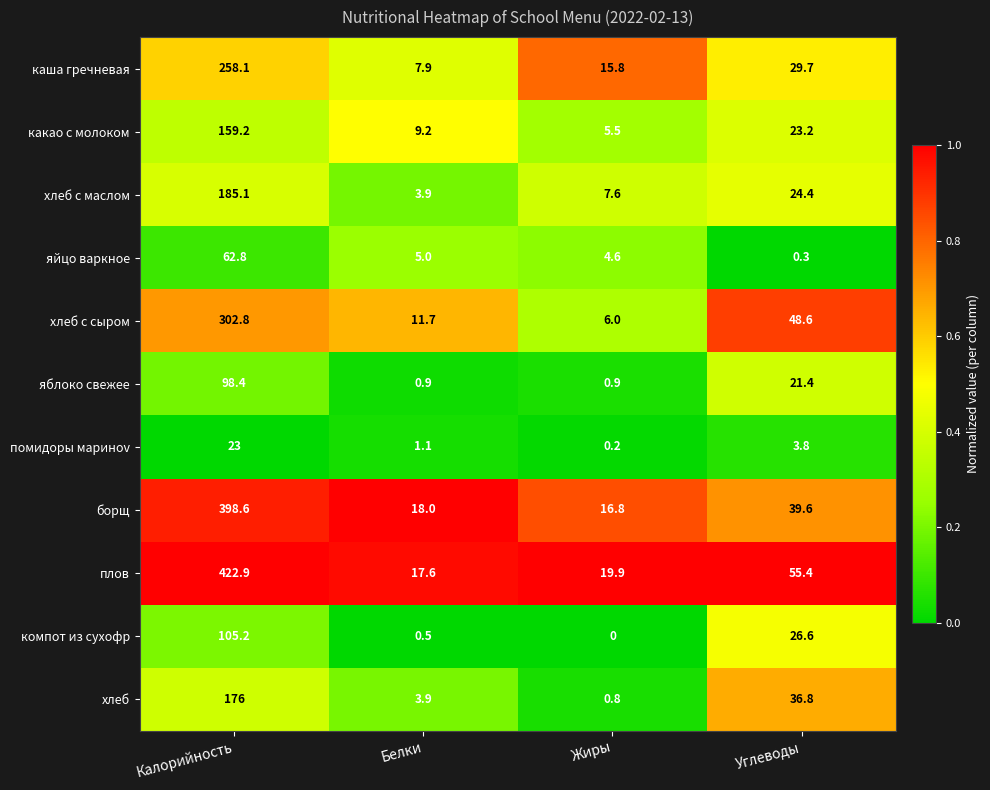

What is the difference between the highest and lowest values at Калорийность?

399.9